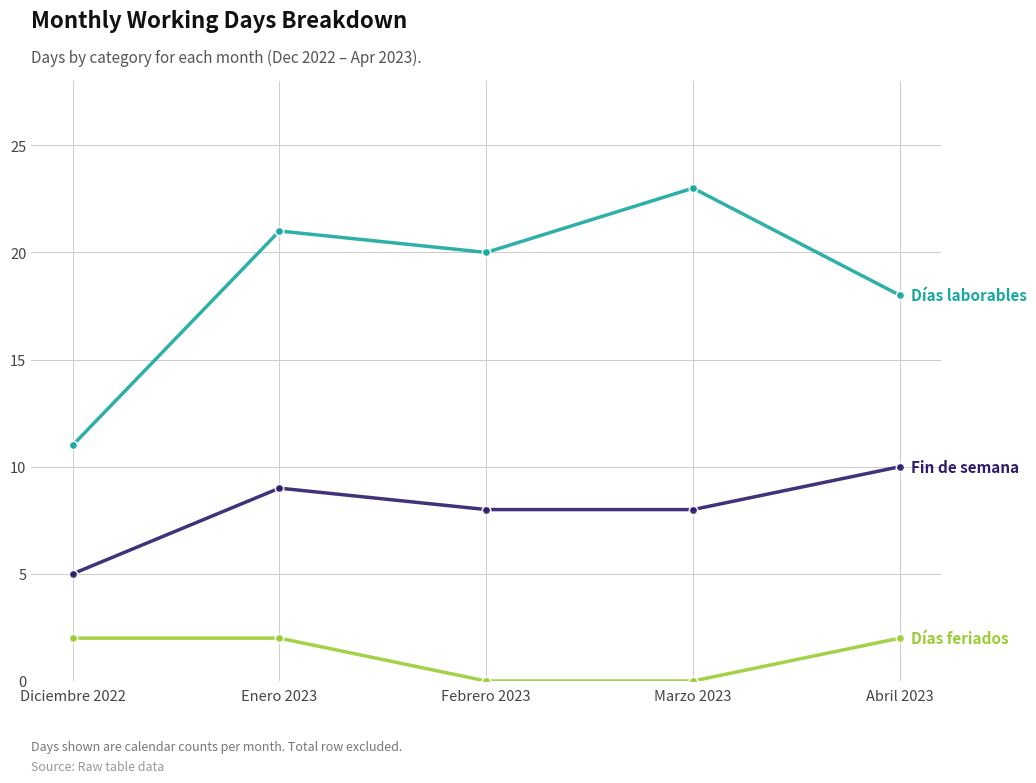

Count the number of data series in this chart.

3